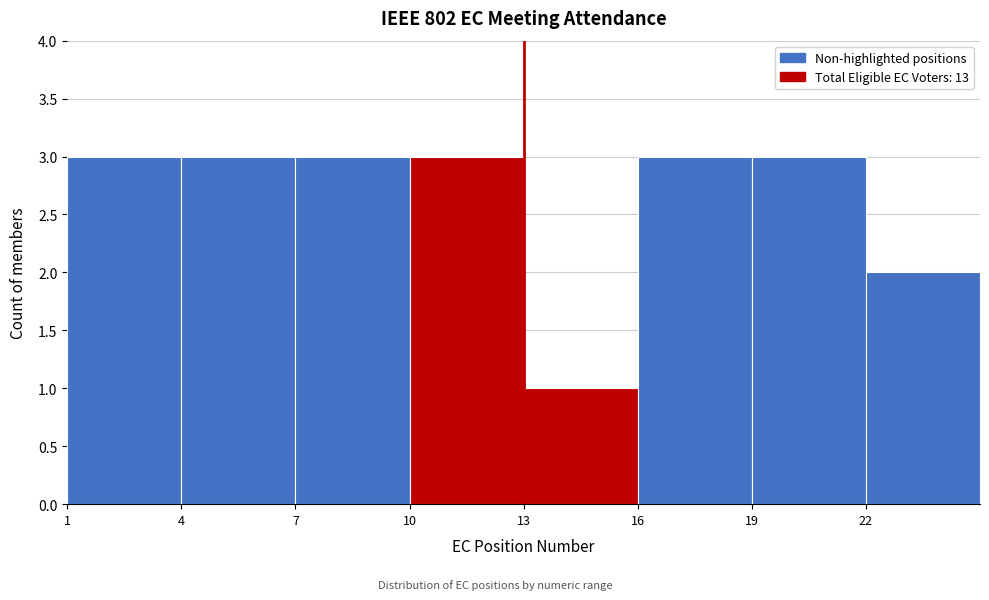

Reading left to right, list every bar in this chart as the range it spans on the x-axis followed by its height. The values are not printed on the chart, so give them approximately, as read against the axis.

1 to 4: 3
4 to 7: 3
7 to 10: 3
10 to 13: 3
13 to 16: 1
16 to 19: 3
19 to 22: 3
22 to 25: 2